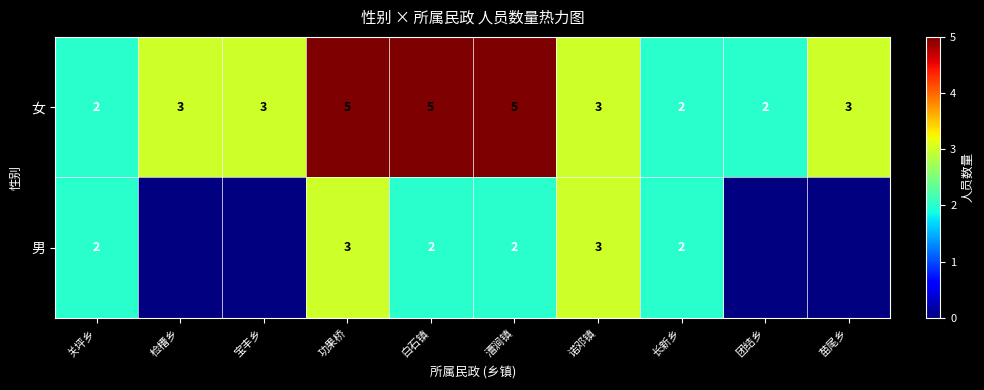

How many data points in 女 are less than 3?

3